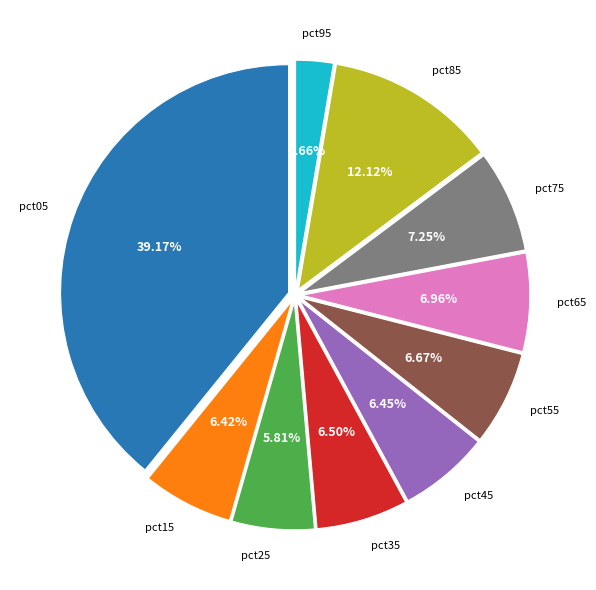

To the nearest percent, what is the average slice percentage?

10%